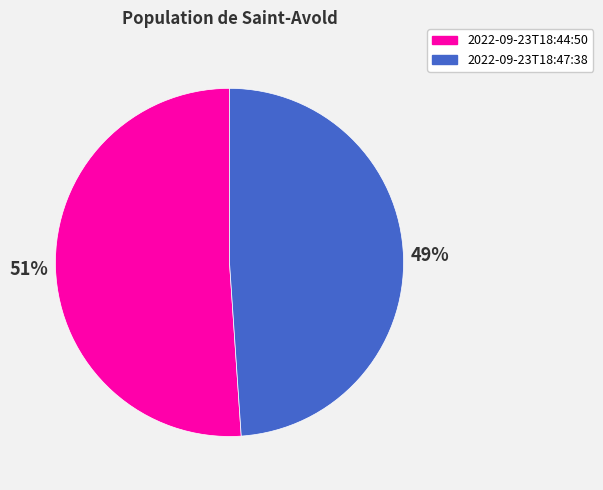

What is the smallest slice in the pie chart?

2022-09-23T18:47:38